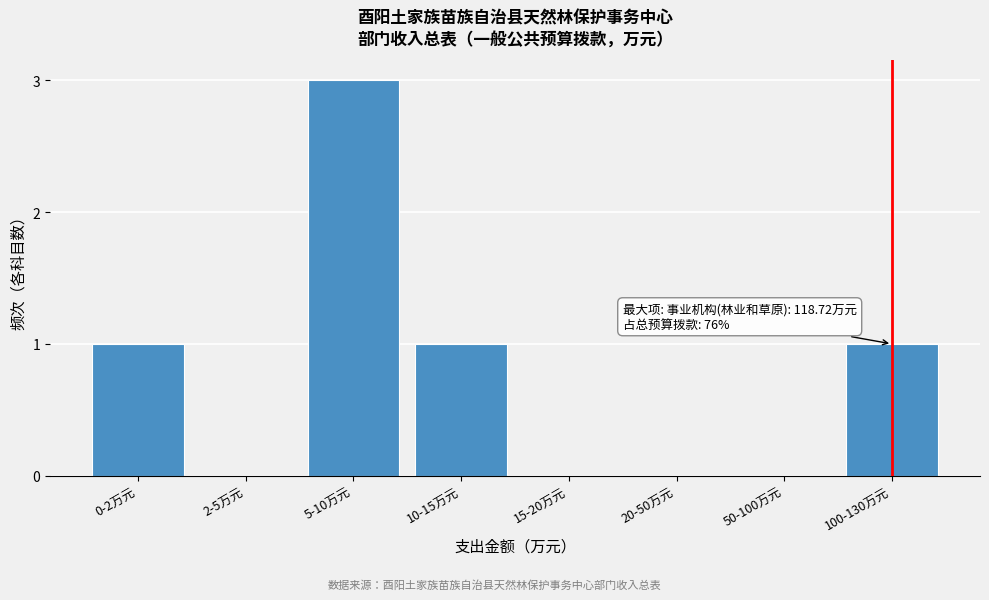

Reading right to left, list all the values displayed in this chart.

100-130万元=1	50-100万元=0	20-50万元=0	15-20万元=0	10-15万元=1	5-10万元=3	2-5万元=0	0-2万元=1